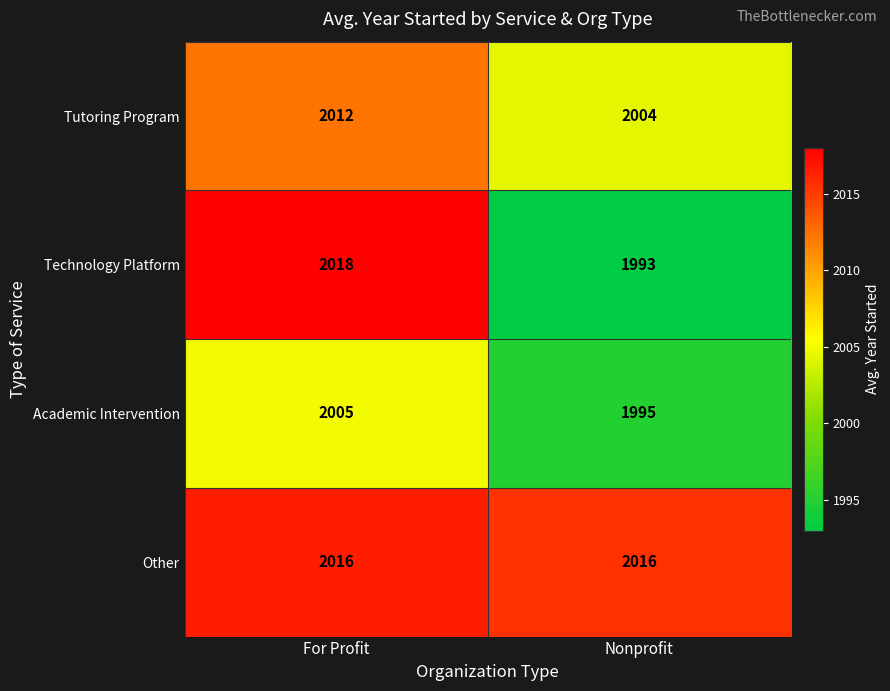

Reading left to right, extract all data points from this chart.

Tutoring Program: 2012	2004
Technology Platform: 2018	1993
Academic Intervention: 2005	1995
Other: 2016	2016